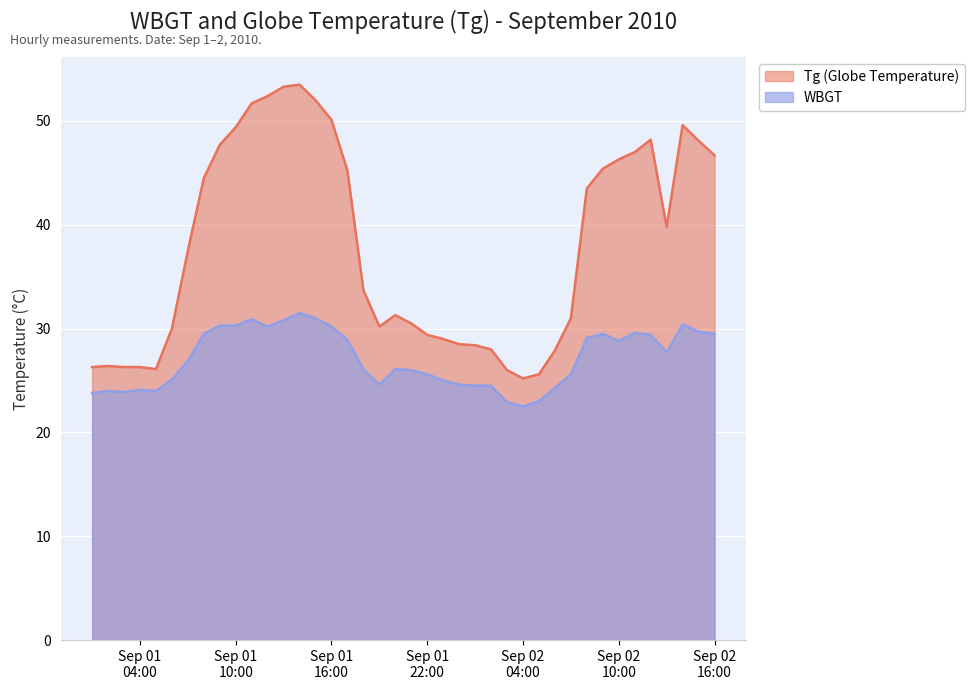

What is the difference between the highest and lowest values at 2010/9/2 2:00?

3.5